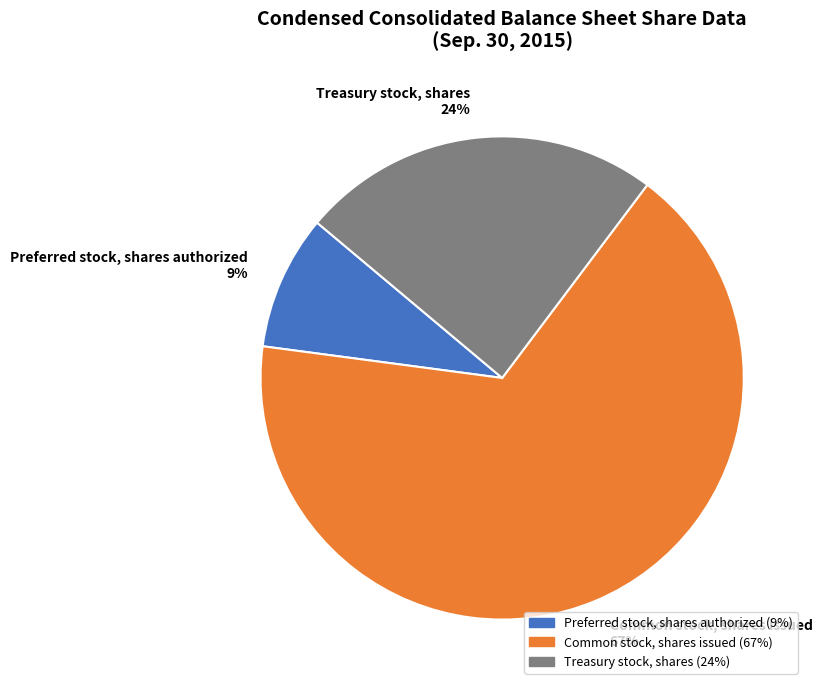

To the nearest percent, what is the difference between the largest and smallest slice percentages?

58%